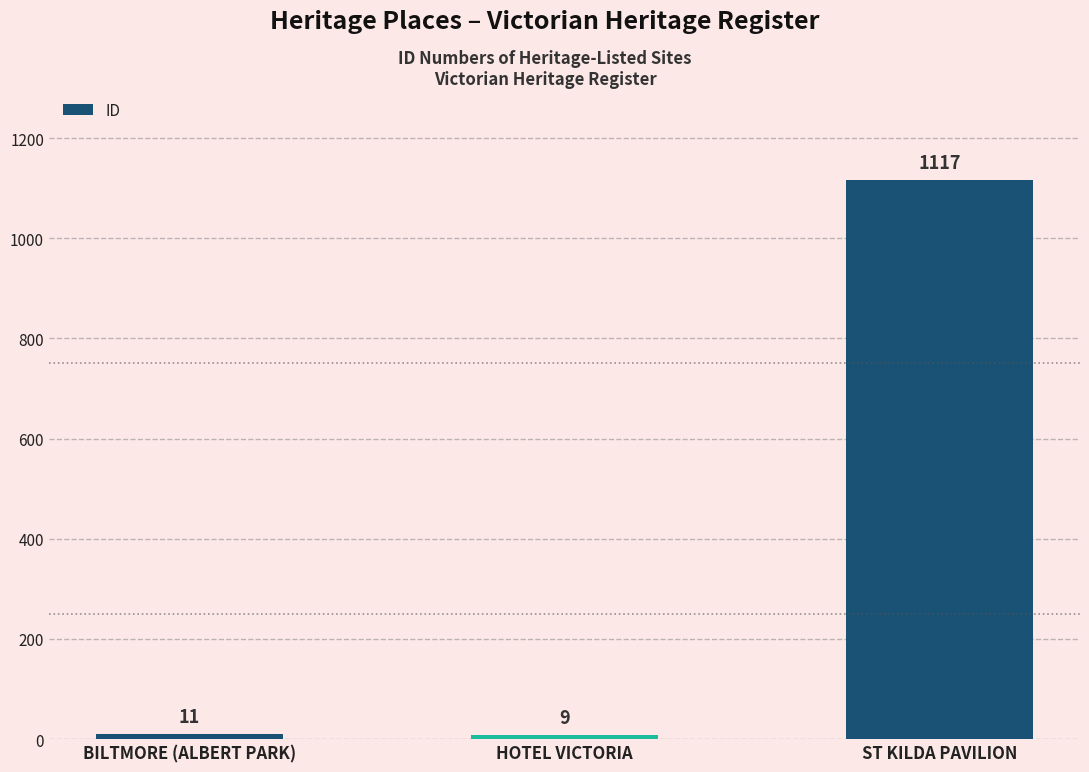

What is the average value?

379